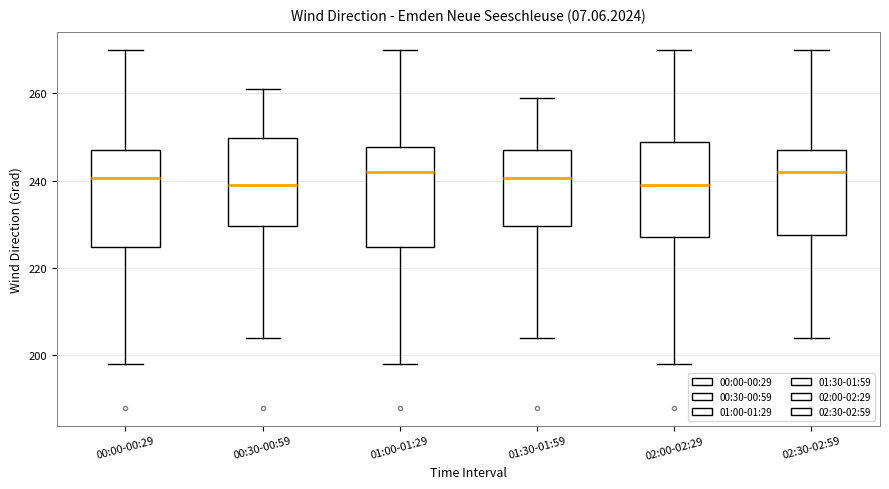

Where is the upper edge of the box for 00:30-00:59 on the y-axis? The values are not printed on the chart, so give them approximately, as read against the axis.

250